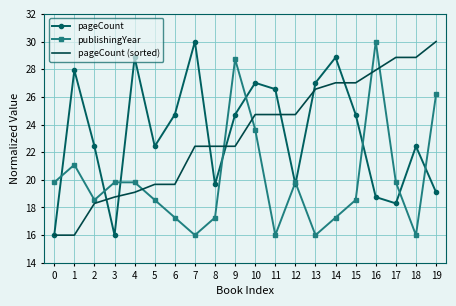

At which label does publishingYear reach its peak?

16